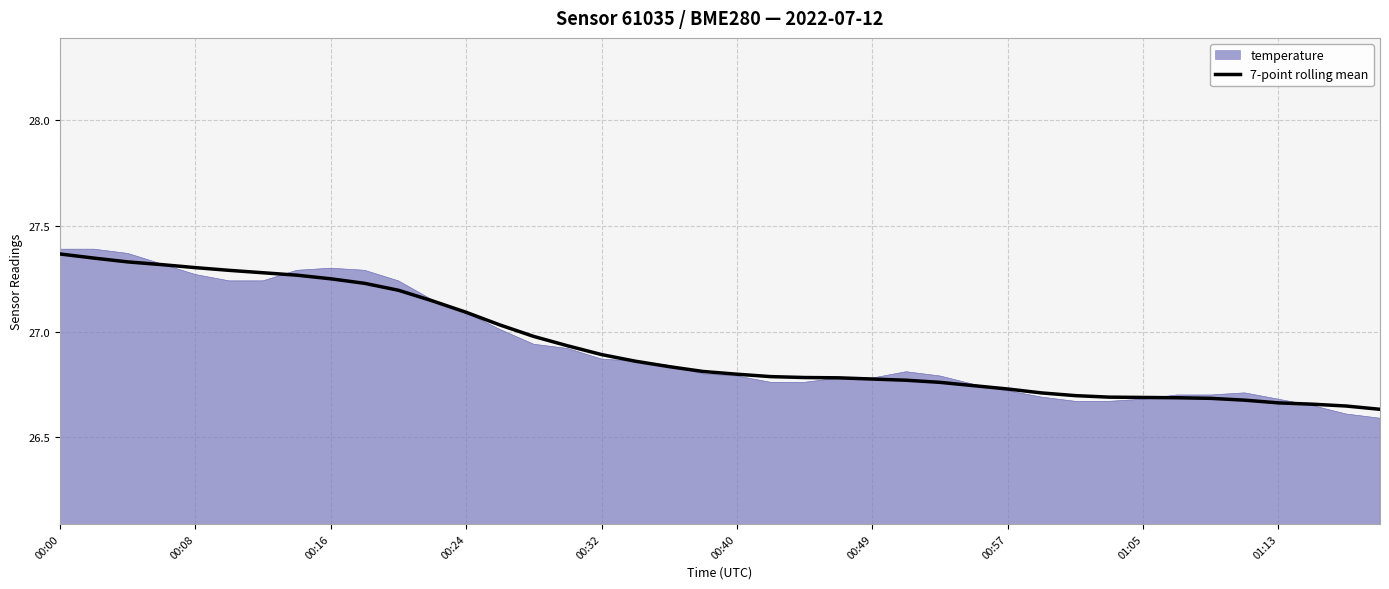

How many lines are shown in the chart?

2